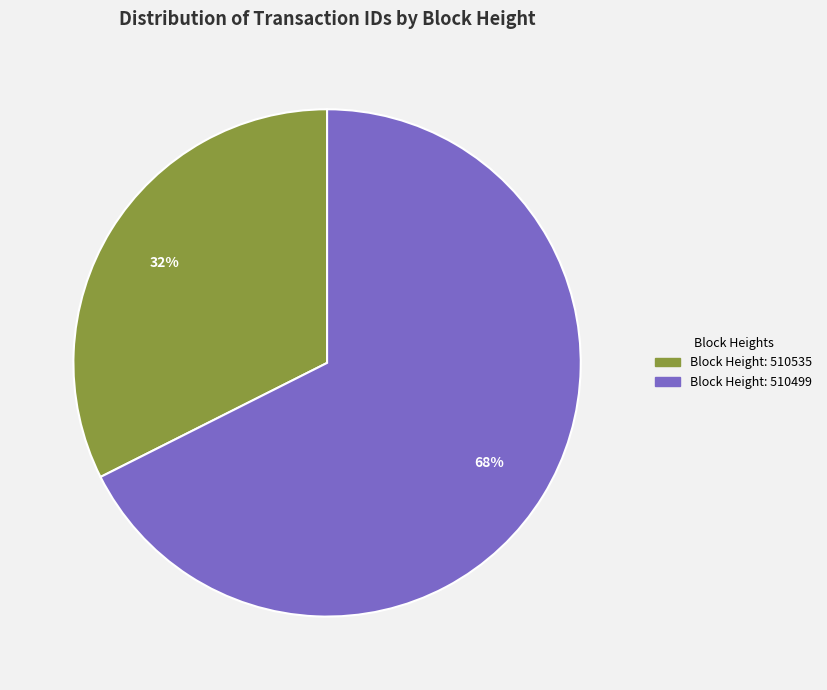

Which slice is the largest?

MultiOutSame Payment (510499)